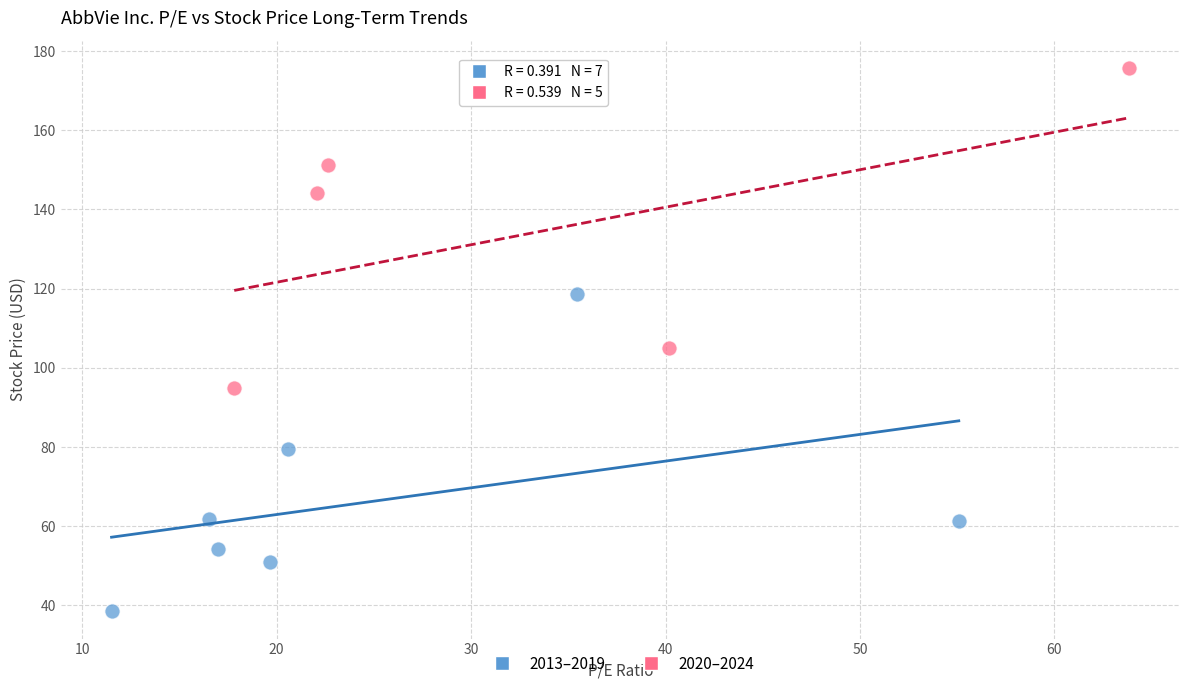

Which series contains the highest Y value?

2020–2024